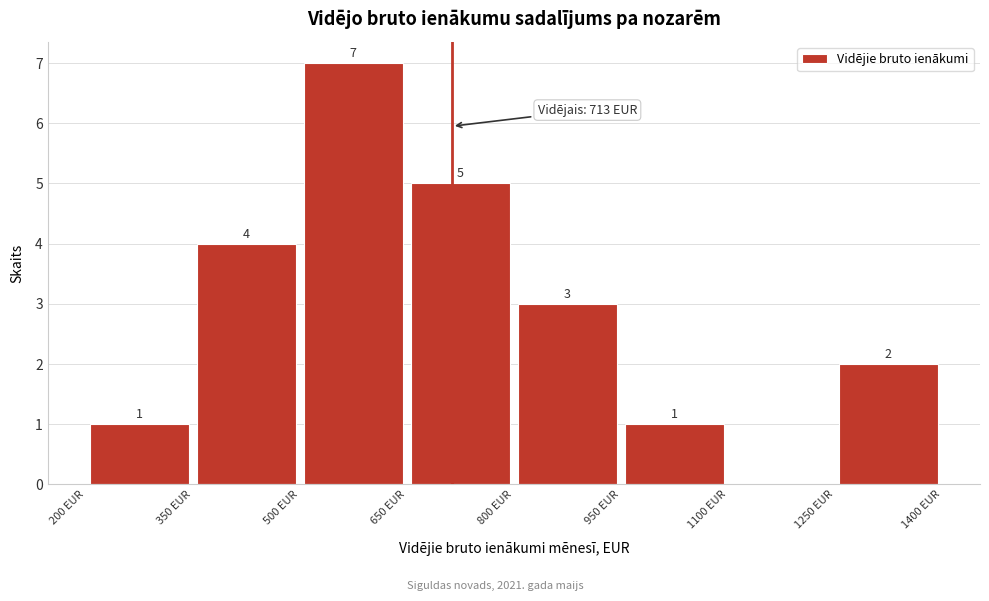

Which range on the x-axis has the tallest bar?

500 to 650